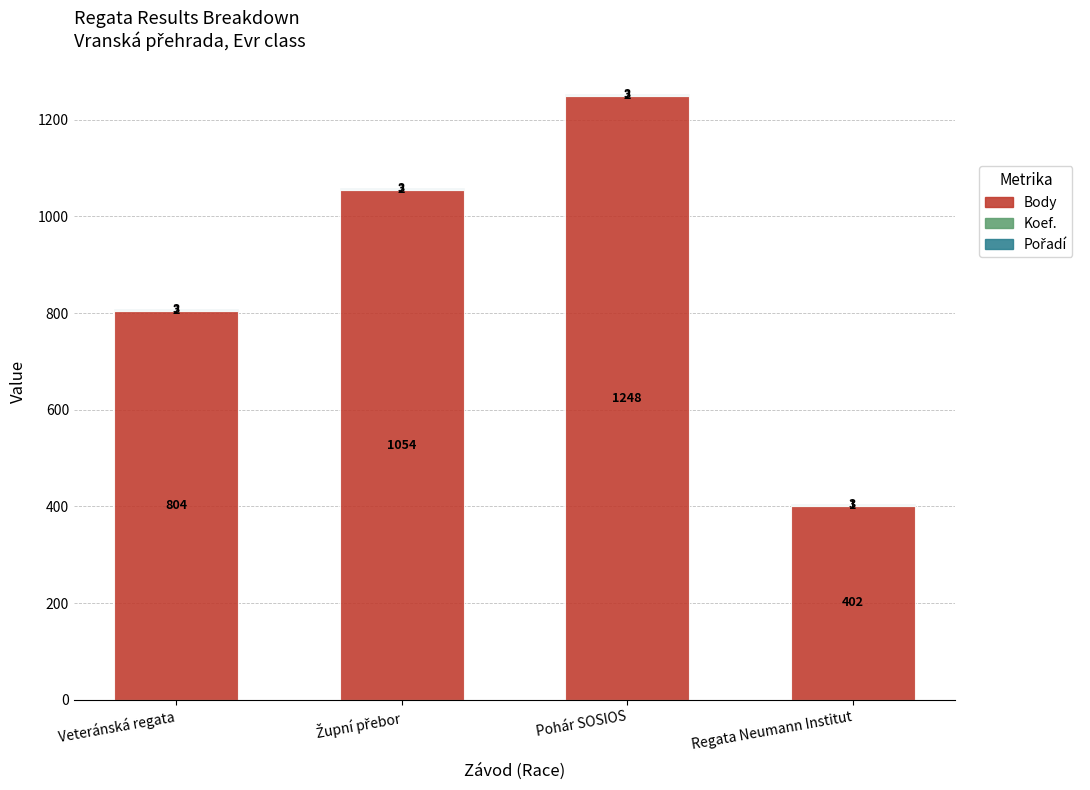

At which category is the sum across all series the highest?

Pohár SOSIOS